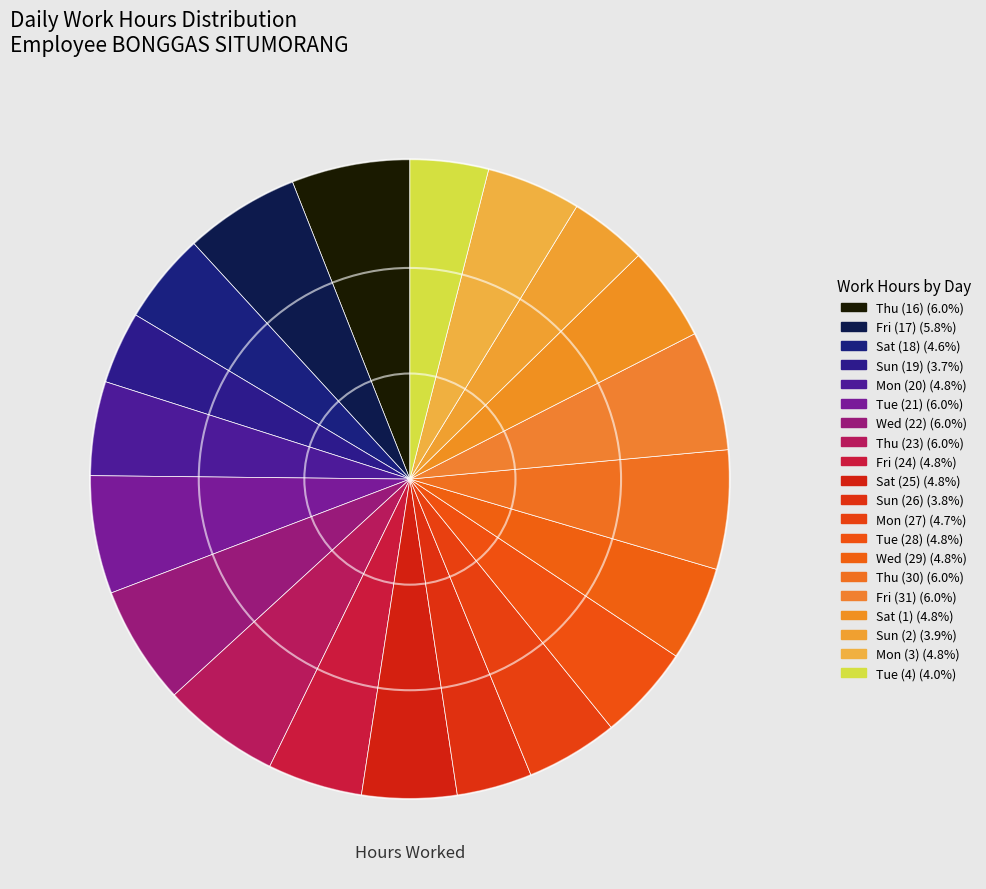

Is it true that Mon (3) is 5% of the pie?

True